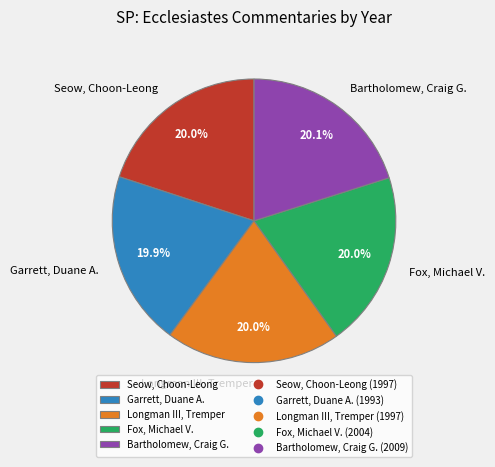

Approximately how many times larger is the value at Longman III, Tremper compared to Fox, Michael V.?

1.0